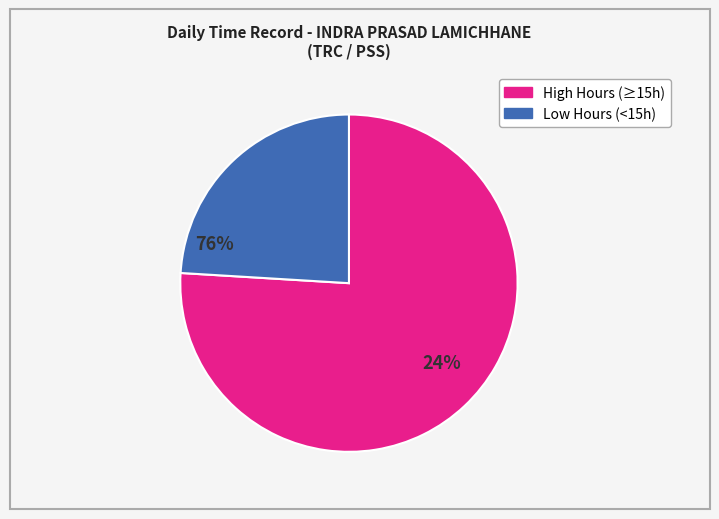

Does any single category account for the majority?

Yes